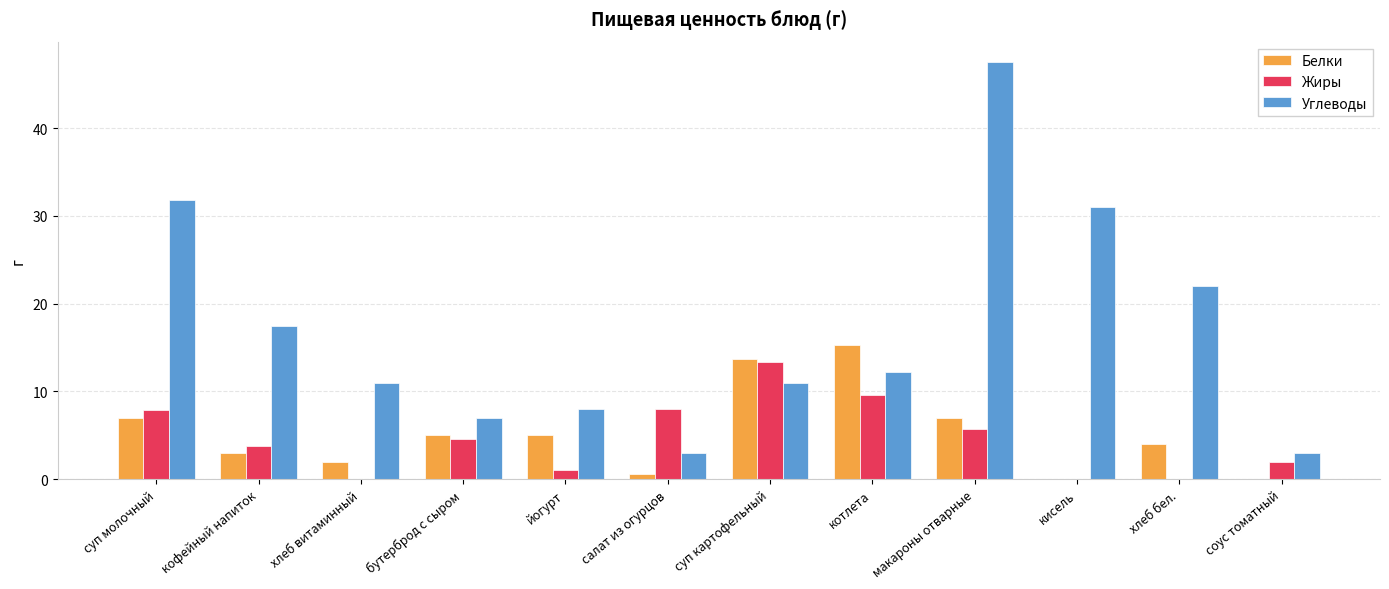

Which series has the largest range (max minus min)?

Углеводы